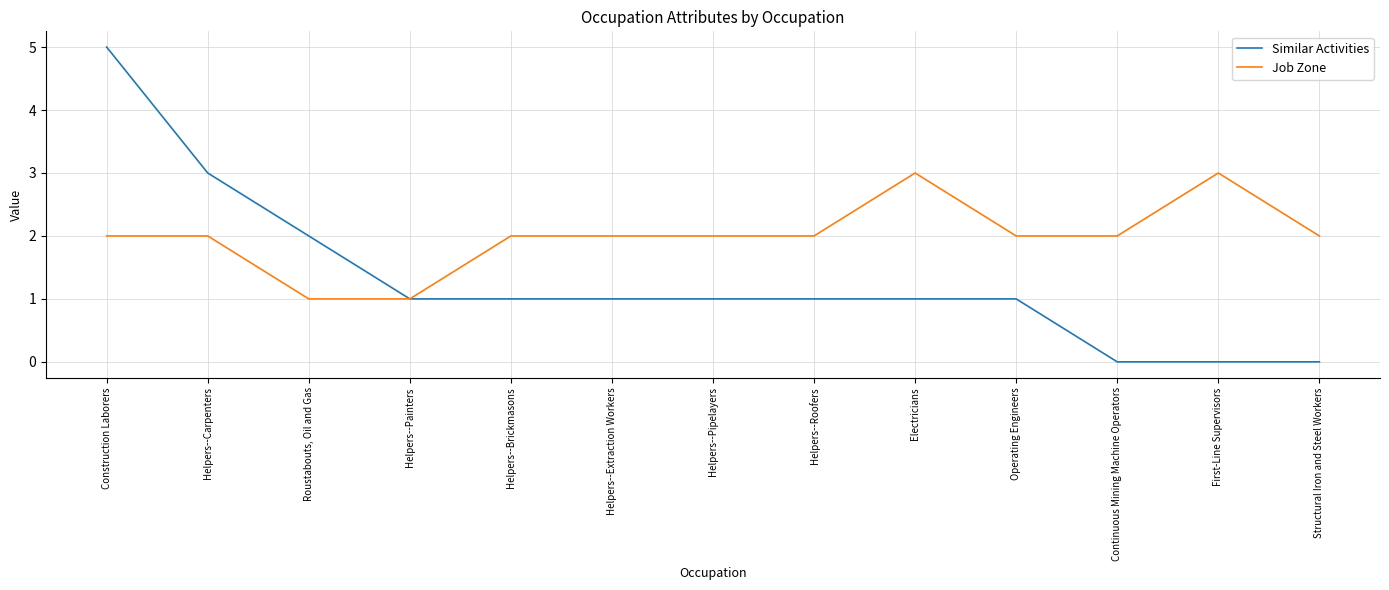

What is the sum of all Similar Activities values?

17